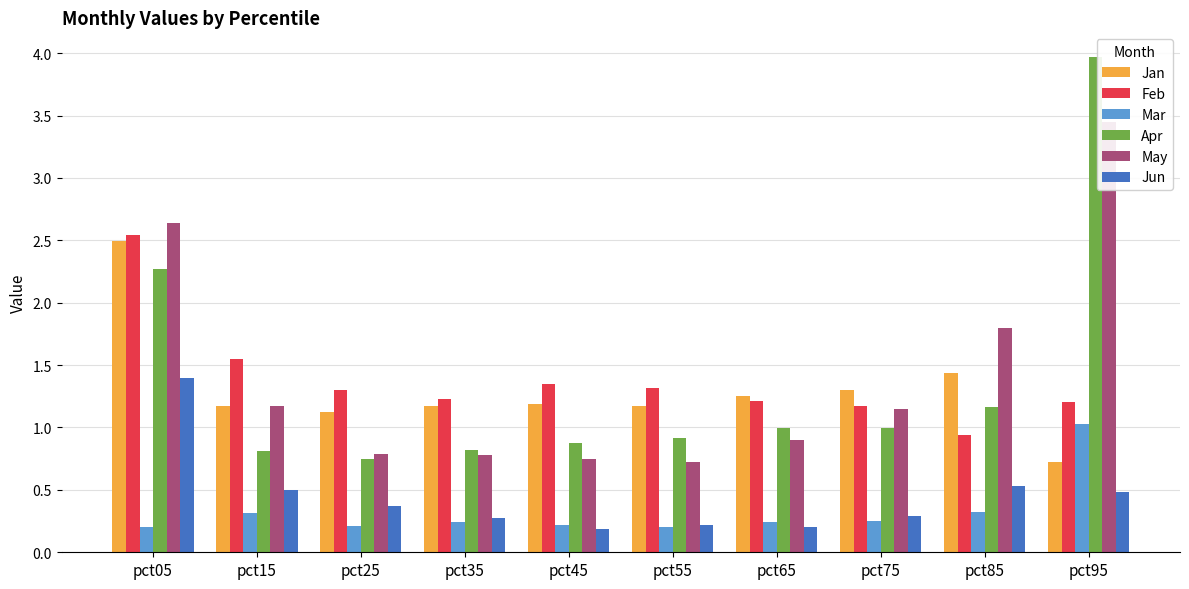

Reading left to right, transcribe all the data shown in this chart.

Jan: pct05=2.5	pct15=1.2	pct25=1.1	pct35=1.2	pct45=1.2	pct55=1.2	pct65=1.3	pct75=1.3	pct85=1.4	pct95=0.7
Feb: pct05=2.5	pct15=1.6	pct25=1.3	pct35=1.2	pct45=1.4	pct55=1.3	pct65=1.2	pct75=1.2	pct85=0.9	pct95=1.2
Mar: pct05=0.2	pct15=0.3	pct25=0.2	pct35=0.2	pct45=0.2	pct55=0.2	pct65=0.2	pct75=0.2	pct85=0.3	pct95=1.0
Apr: pct05=2.3	pct15=0.8	pct25=0.7	pct35=0.8	pct45=0.9	pct55=0.9	pct65=1.0	pct75=1.0	pct85=1.2	pct95=4.0
May: pct05=2.6	pct15=1.2	pct25=0.8	pct35=0.8	pct45=0.7	pct55=0.7	pct65=0.9	pct75=1.1	pct85=1.8	pct95=3.4
Jun: pct05=1.4	pct15=0.5	pct25=0.4	pct35=0.3	pct45=0.2	pct55=0.2	pct65=0.2	pct75=0.3	pct85=0.5	pct95=0.5